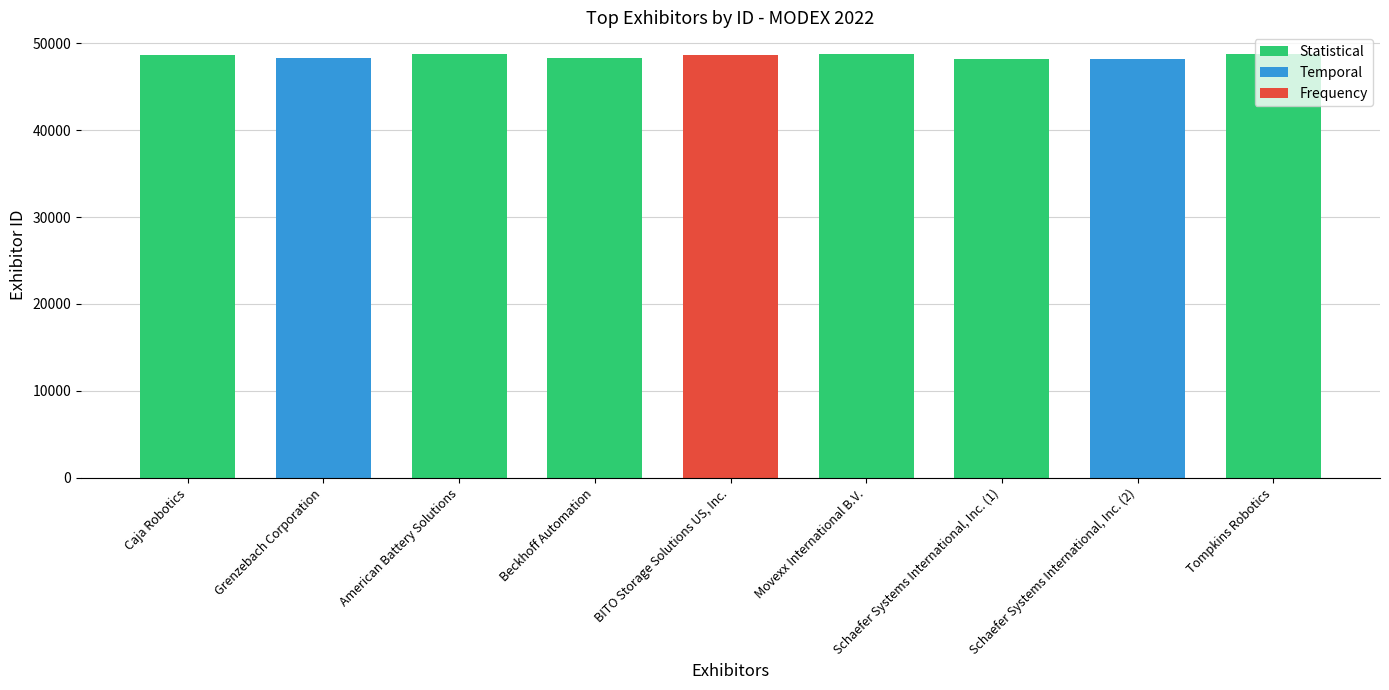

List the labels in order of value, smallest first.

Schaefer Systems International, Inc. (1), Schaefer Systems International, Inc. (2), Beckhoff Automation, Grenzebach Corporation, BITO Storage Solutions US, Inc., Caja Robotics, Movexx International B.V., Tompkins Robotics, American Battery Solutions